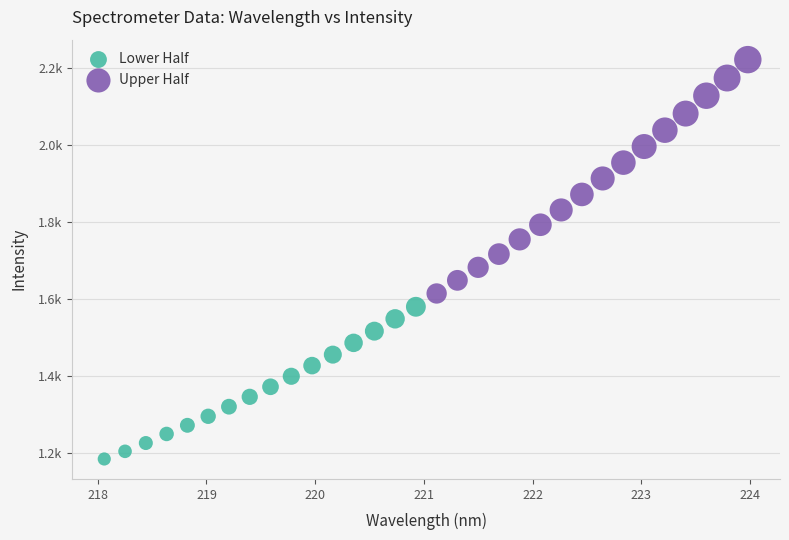

Which series reaches the maximum Y coordinate?

Upper Half